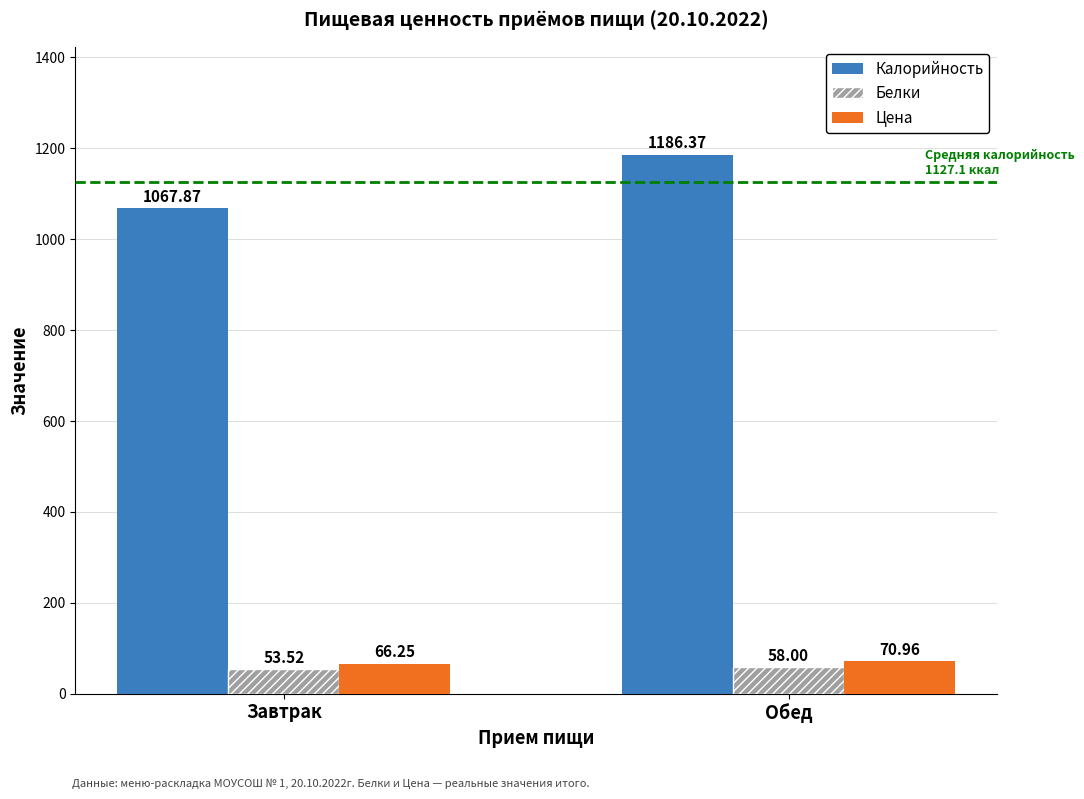

What is the average value of the Цена series?

68.6